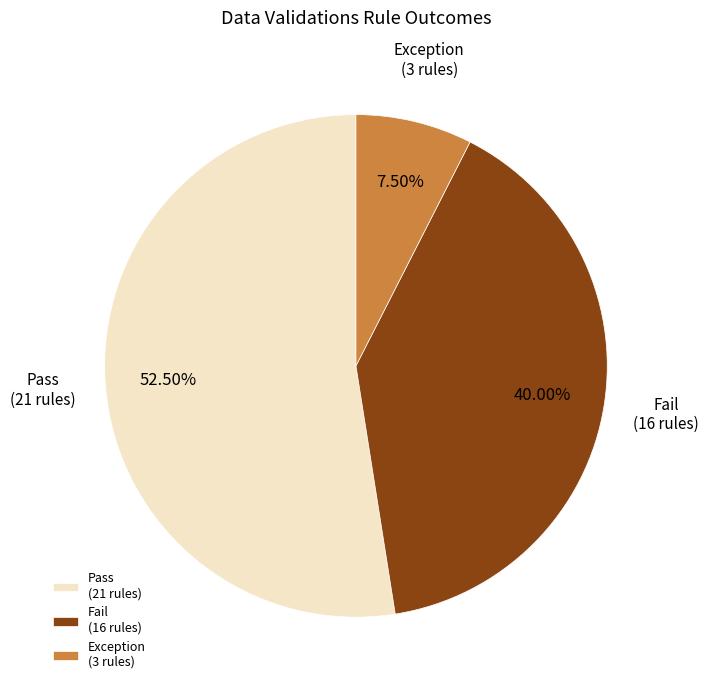

Do Exception (3 rules) and Pass (21 rules) together represent more than half of the pie?

Yes